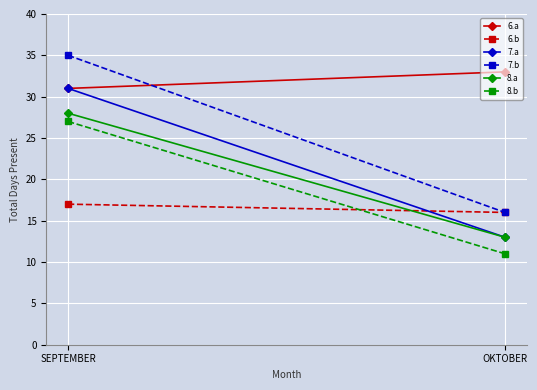

Reading left to right, extract all data points from this chart.

6.a: 31	33
6.b: 17	16
7.a: 31	13
7.b: 35	16
8.a: 28	13
8.b: 27	11